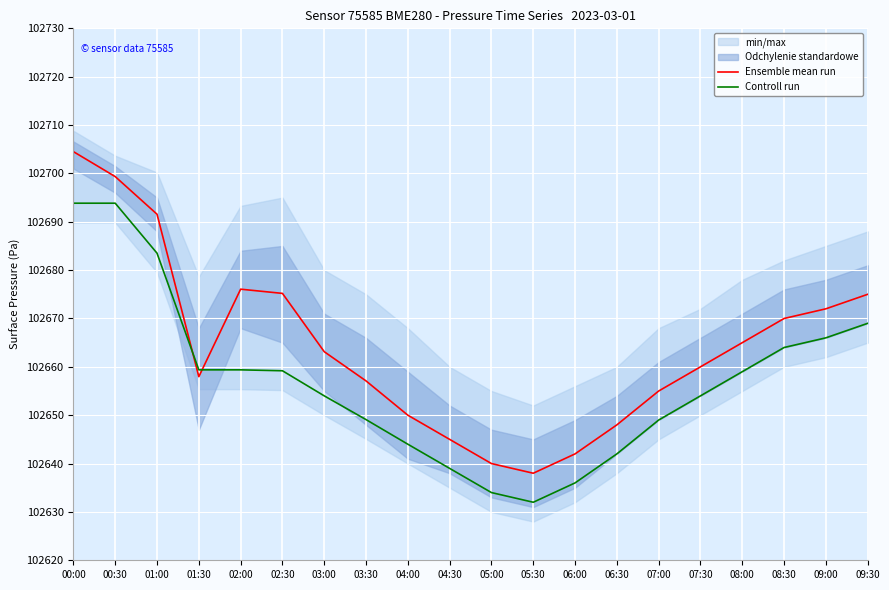

List the series in order of their peak value, highest first.

Ensemble mean run, Controll run